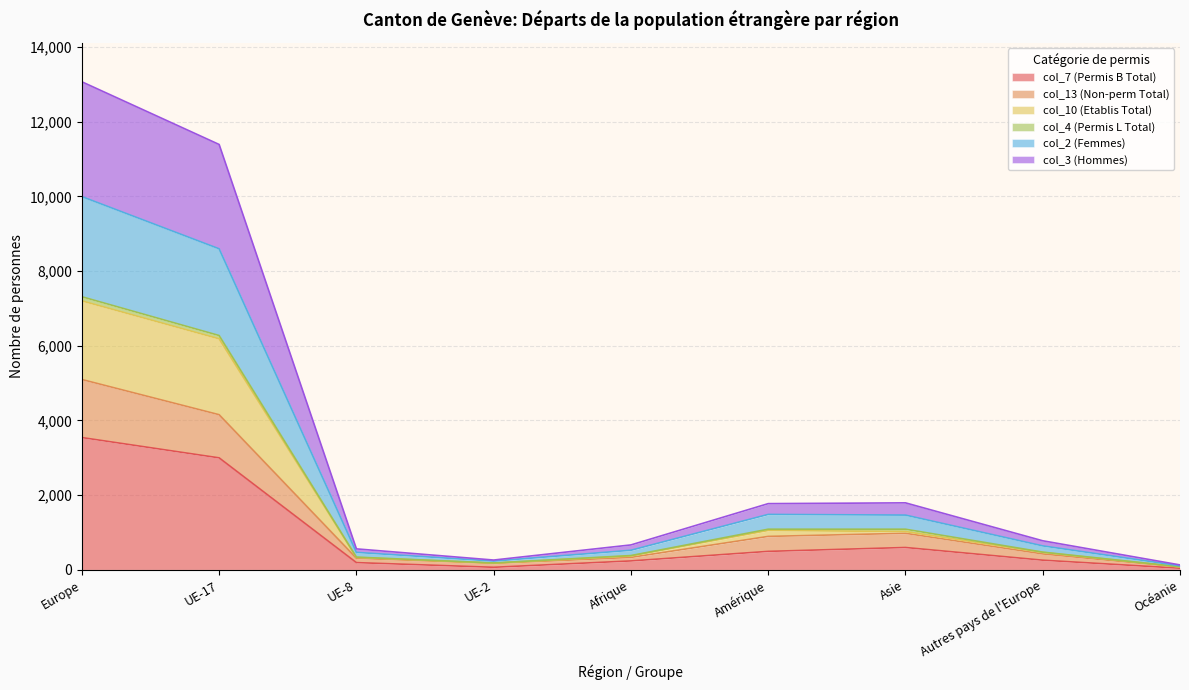

In col_2 (Femmes), how many points are lower than both neighbors (excluding endpoints)?

1